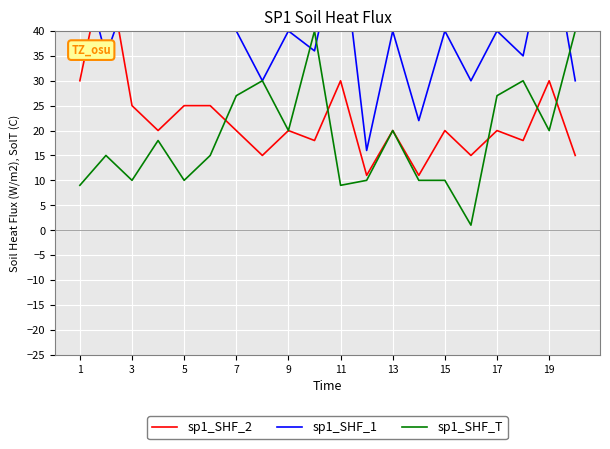

After their last crossing, which series has the higher values: sp1_SHF_1 or sp1_SHF_2?

sp1_SHF_1